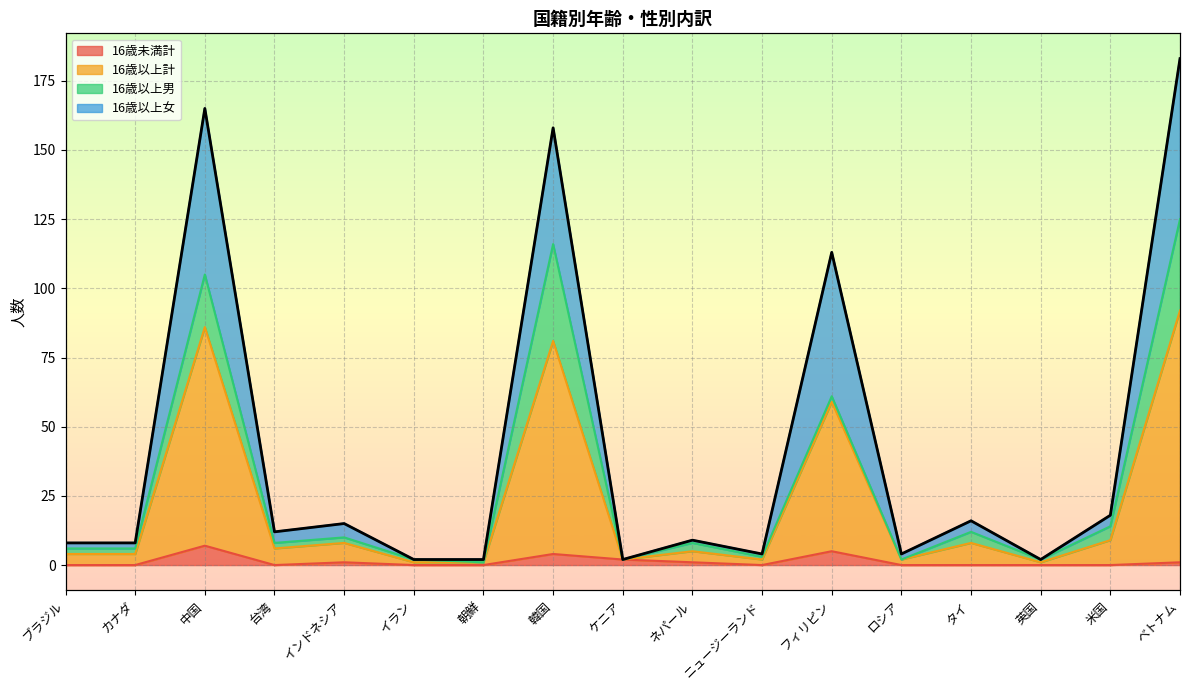

True or false: 16歳未満計 and 16歳以上計 intersect in this chart.

False